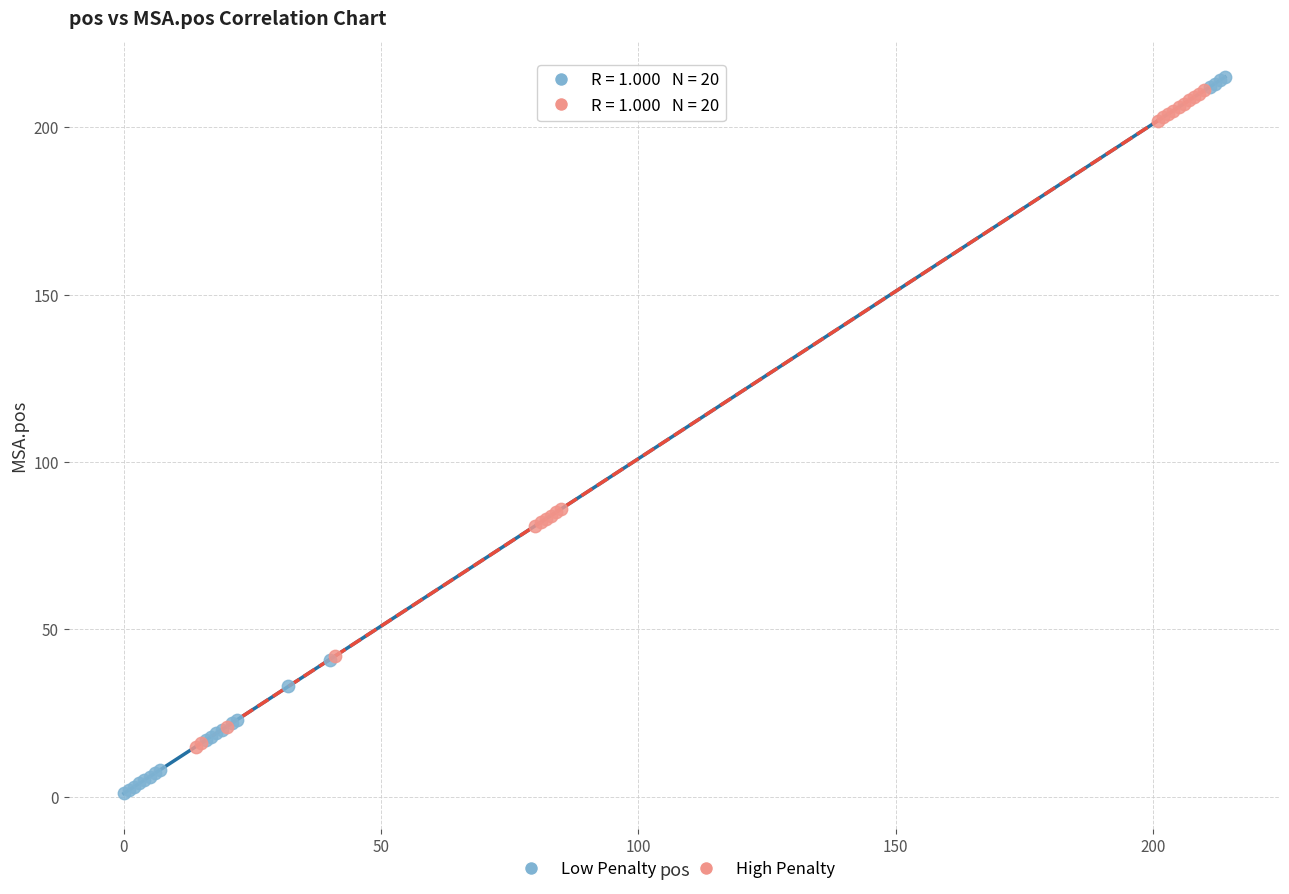

Which series has the widest spread of Y values?

Low Penalty